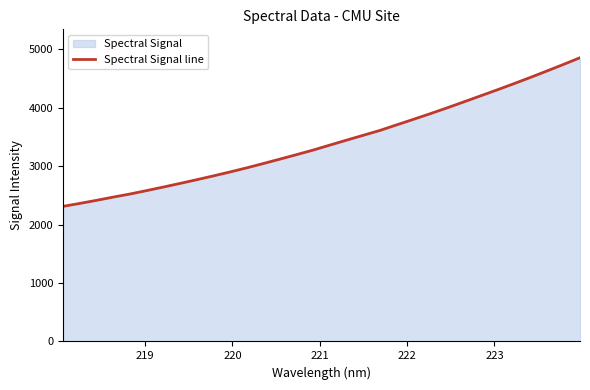

What is the minimum value shown in the chart?

2313.1